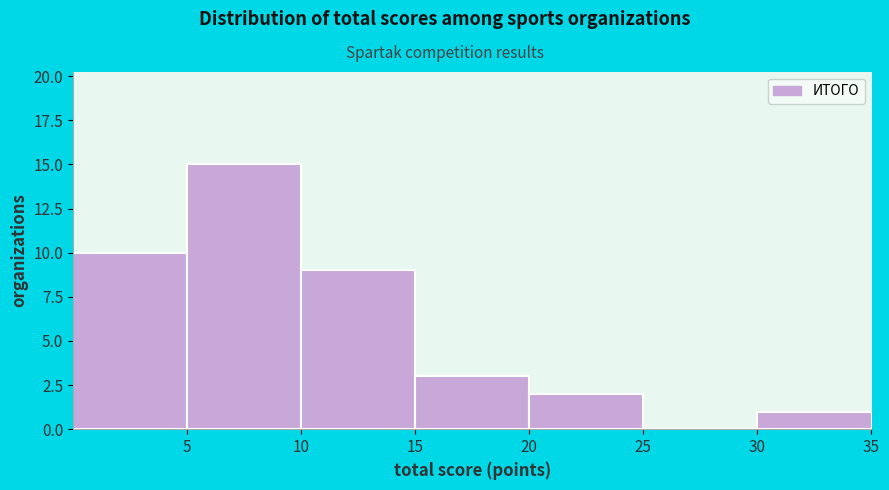

Over which range of the x-axis is the bar tallest?

5 to 10